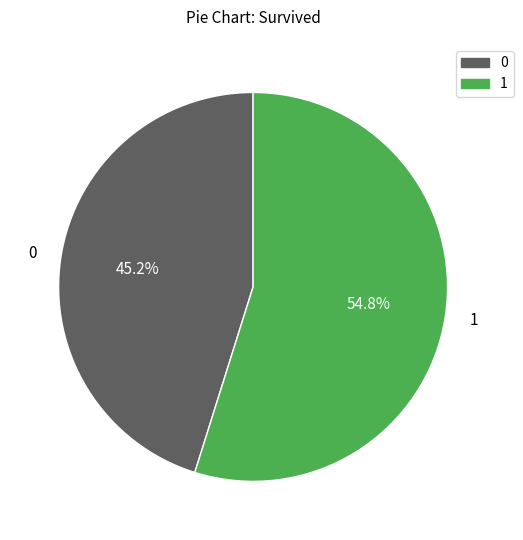

To the nearest percent, what is the average slice percentage?

50%